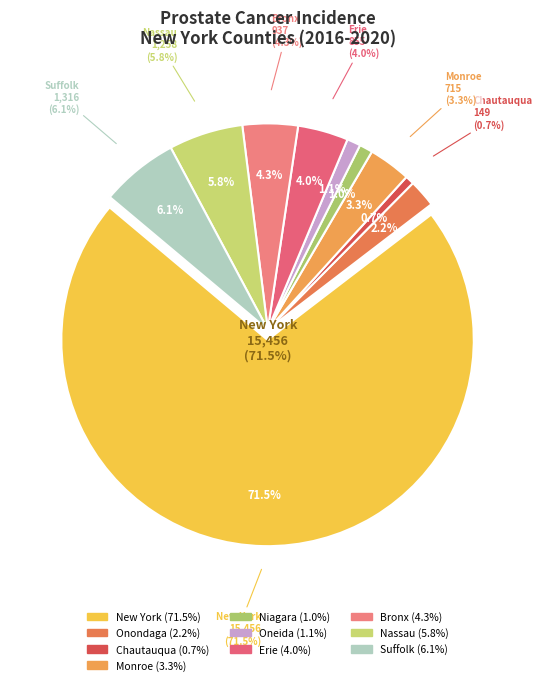

To the nearest percent, what portion does Bronx represent?

4%